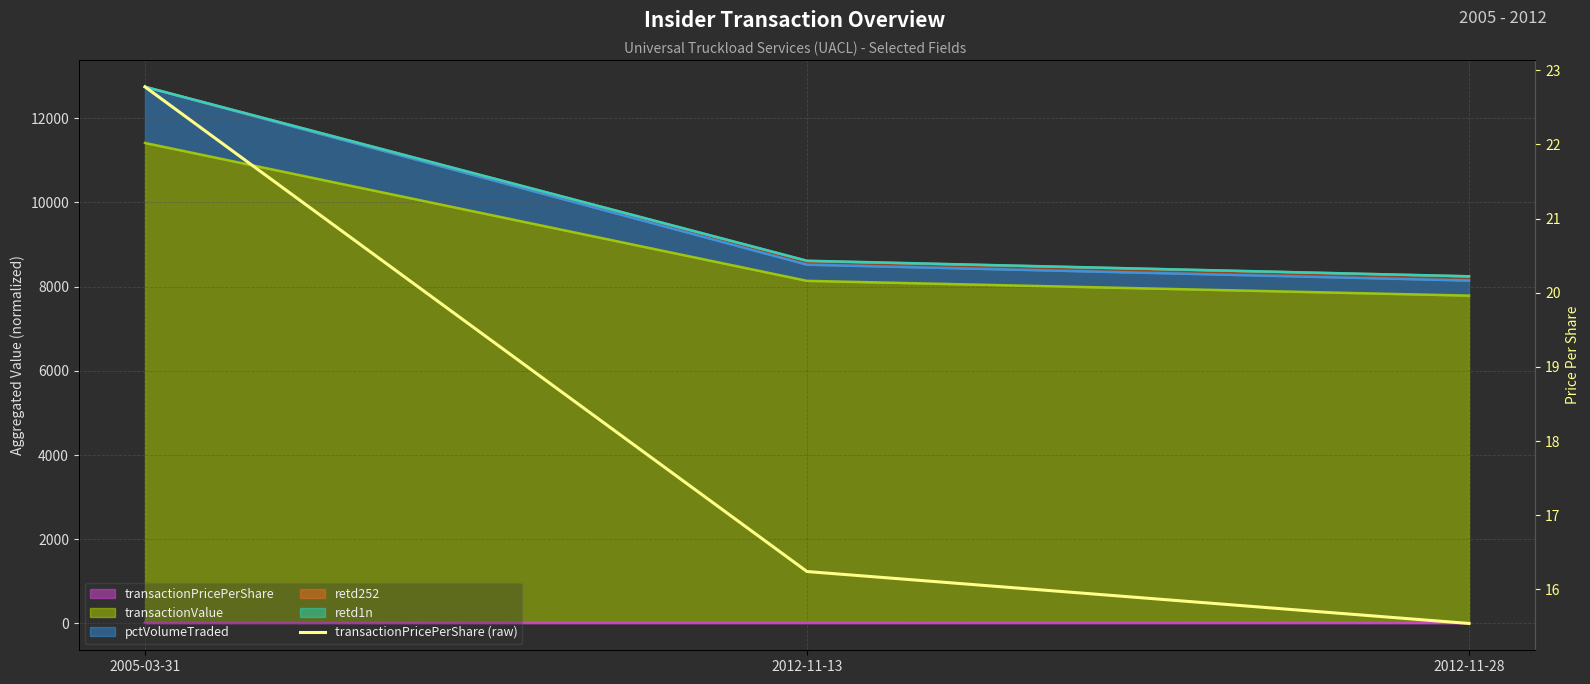

List the labels in order of value, largest first.

2005-03-31, 2012-11-13, 2012-11-28